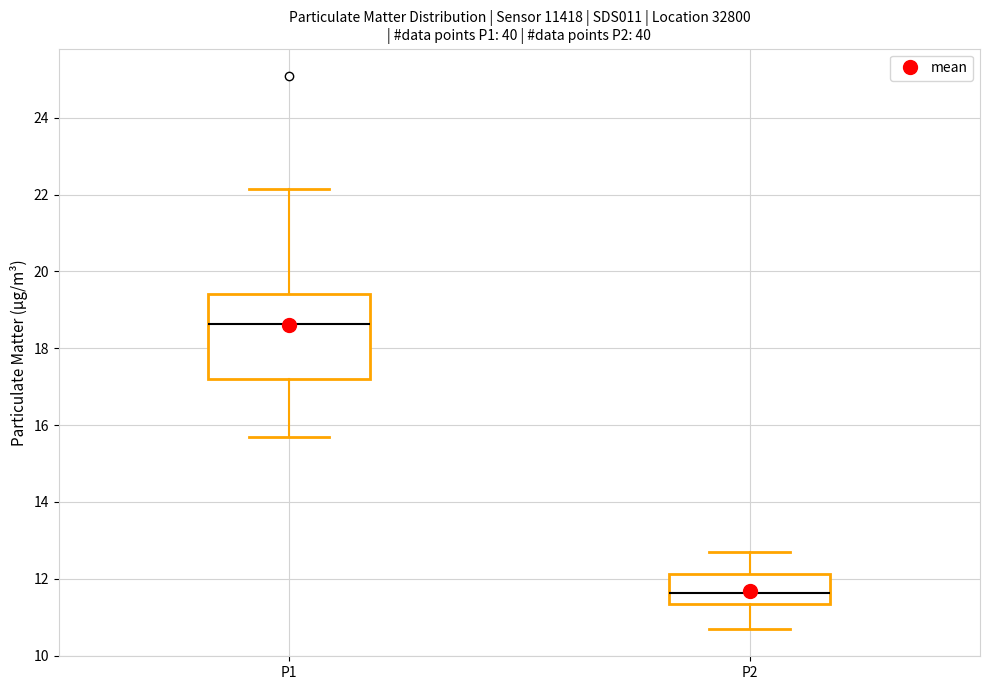

Reading left to right, transcribe this box plot: for each box, give where its median line is, the range the box spans, and where its two whiskers end, as read against the y-axis. The values are not printed on the chart, so give them approximately, as read against the axis.

P1: median 18.6, box 17.2 to 19.4, whiskers 15.8 to 22.2
P2: median 11.6, box 11.4 to 12.2, whiskers 10.8 to 12.8